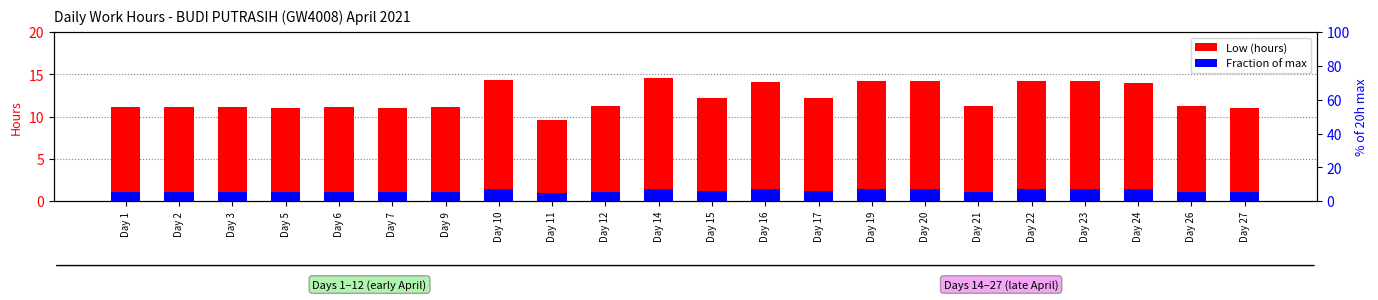

How many groups of bars are there?

22